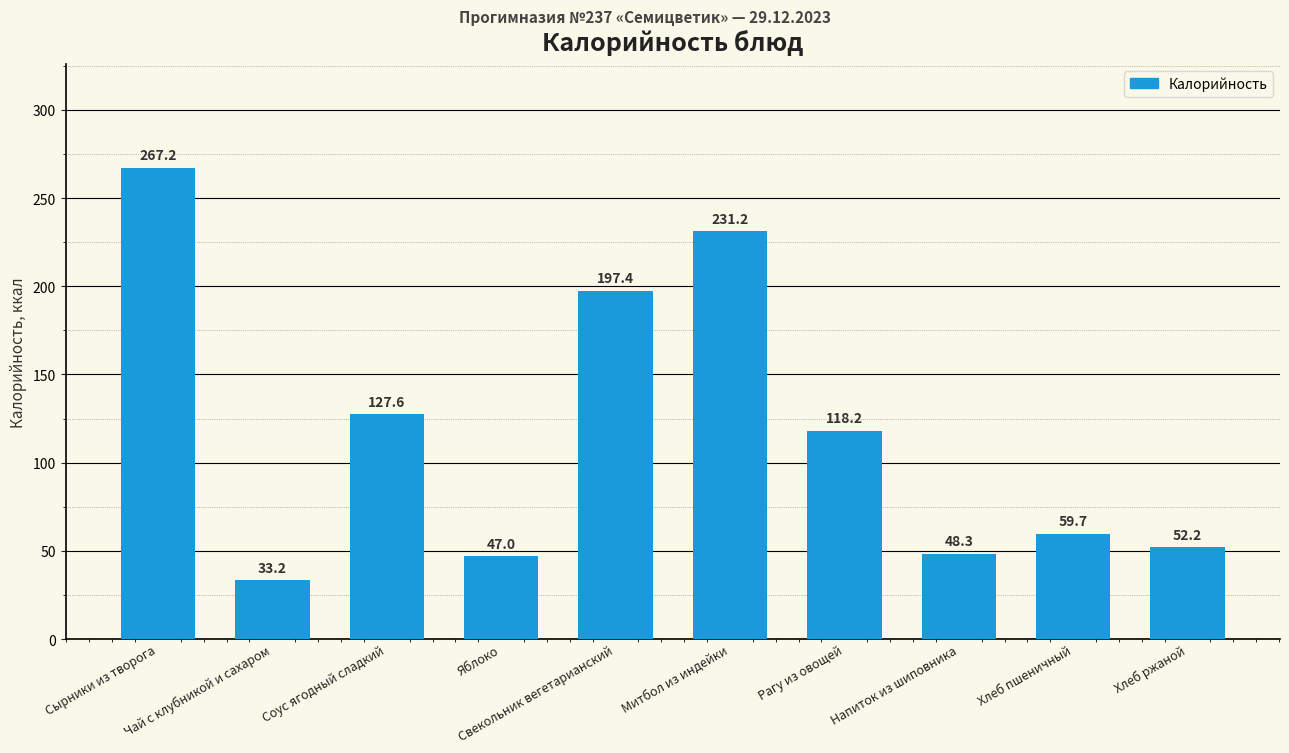

Approximately how many times larger is the value at Свекольник вегетарианский compared to Хлеб ржаной?

3.8